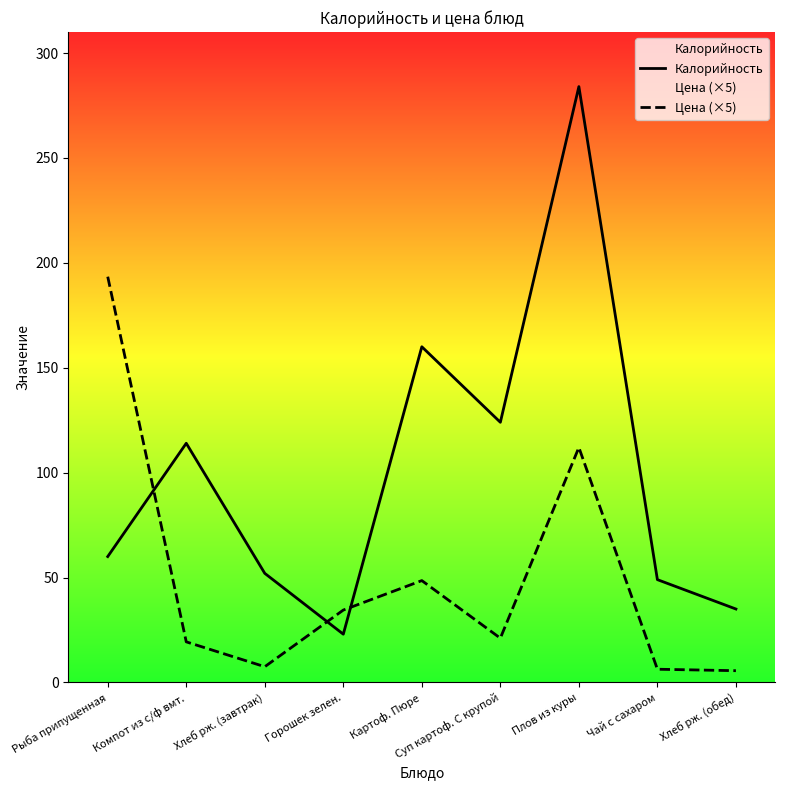

Where is the first local minimum for Калорийность?

Горошек зелен.